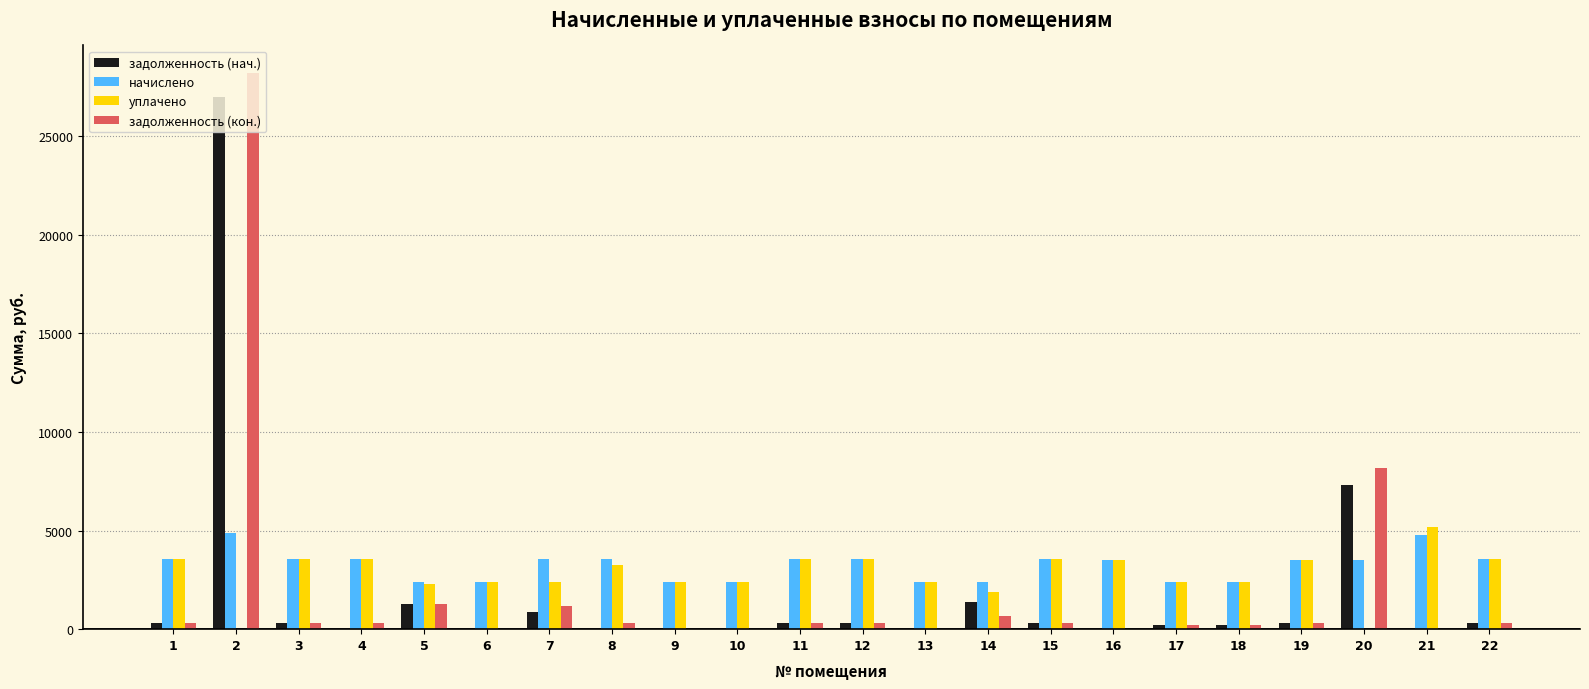

Is the value of уплачено at 16 greater than the value of задолженность (нач.) at 11?

Yes